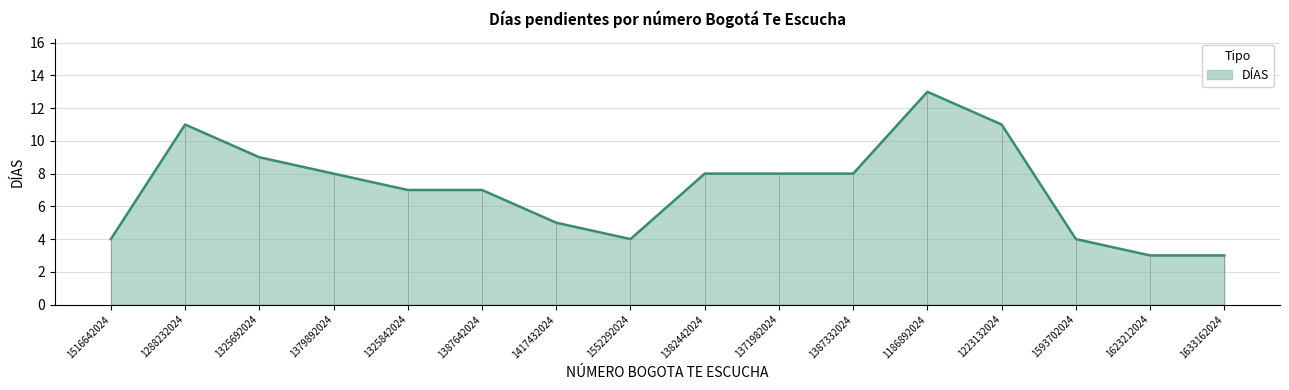

The chart shows a value of 8 at 1387332024. True or false?

True